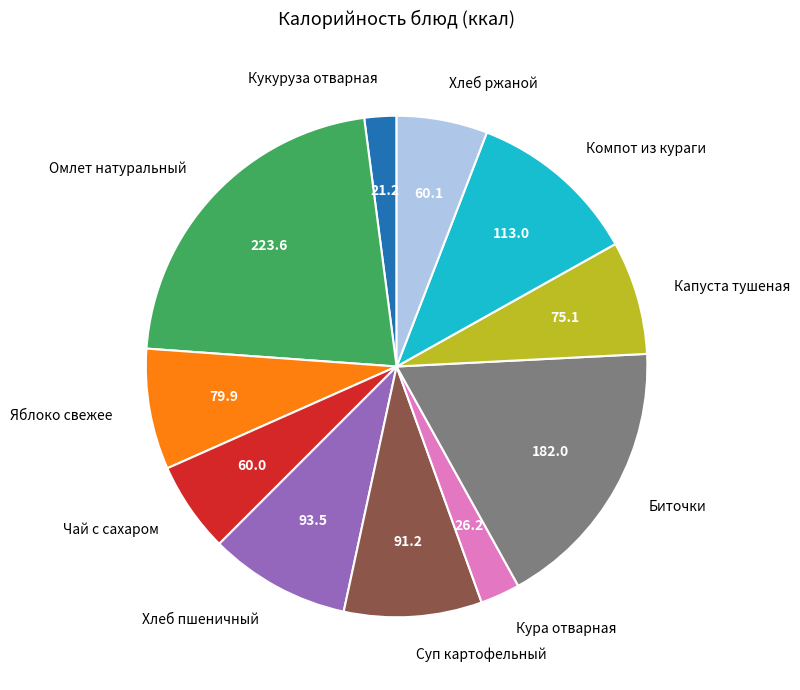

Between Суп картофельный and Хлеб ржаной, which is larger?

Суп картофельный